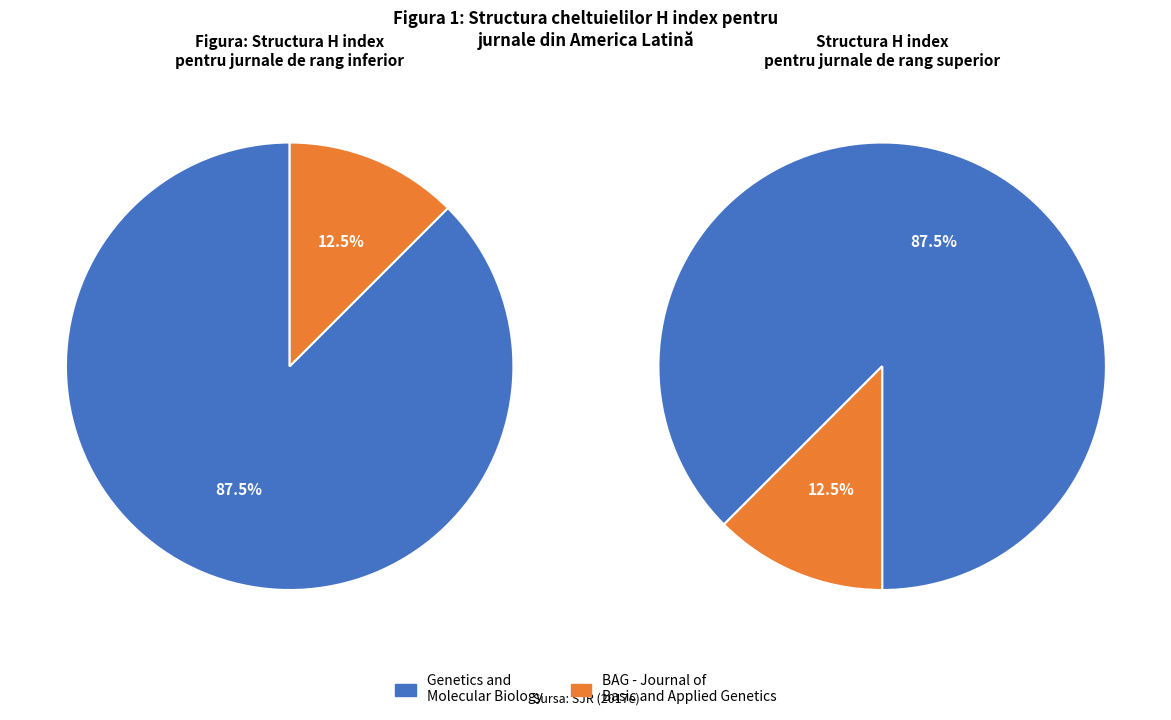

How many slices are in this pie chart?

2